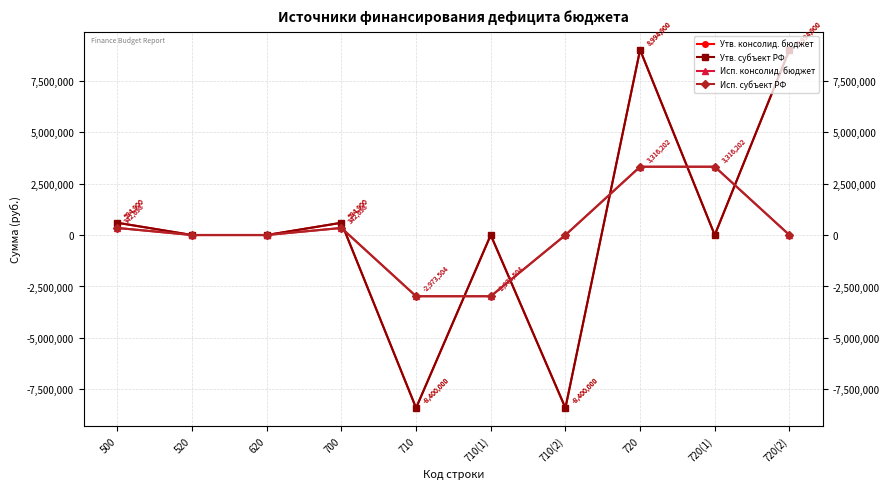

Is this an area chart (filled region under the line)?

No